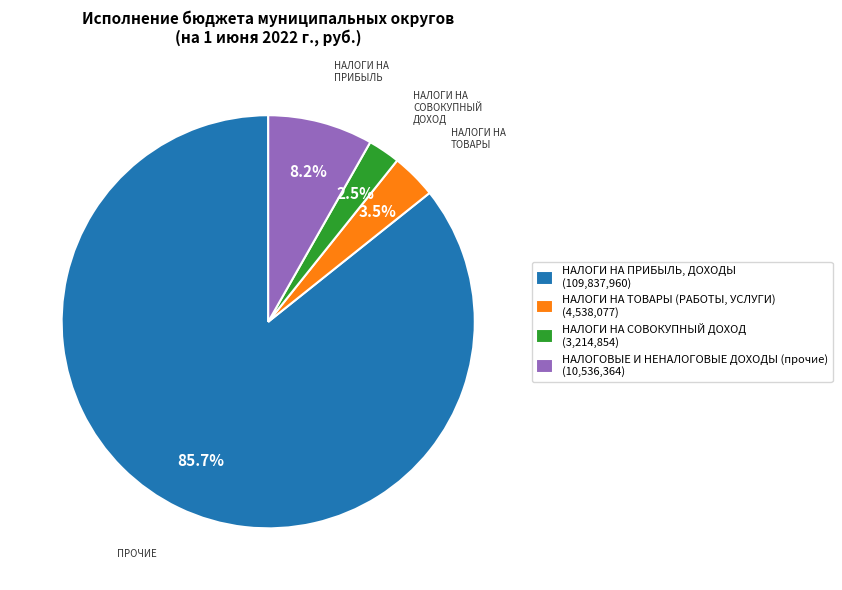

Is there any slice that represents more than half of the pie?

Yes